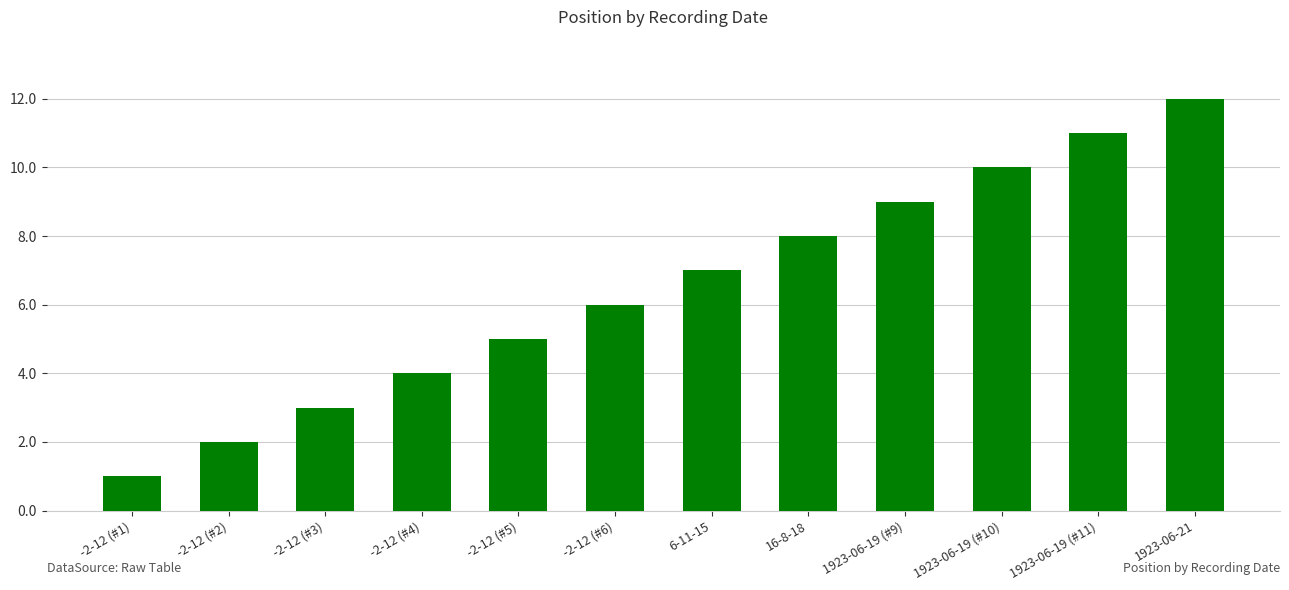

Reading left to right, transcribe all the data shown in this chart.

-2-12 (#1)=1	-2-12 (#2)=2	-2-12 (#3)=3	-2-12 (#4)=4	-2-12 (#5)=5	-2-12 (#6)=6	6-11-15=7	16-8-18=8	1923-06-19 (#9)=9	1923-06-19 (#10)=10	1923-06-19 (#11)=11	1923-06-21=12